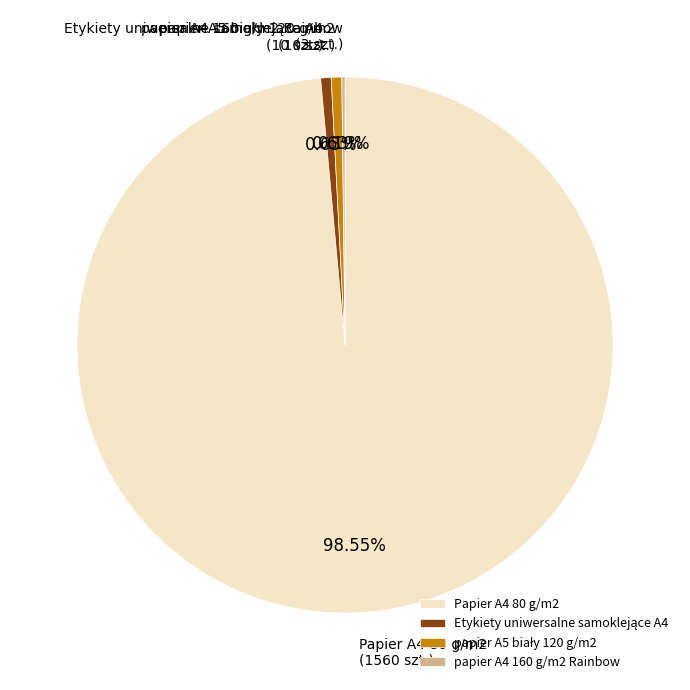

Which slice is the largest?

Papier A4 80 g/m2